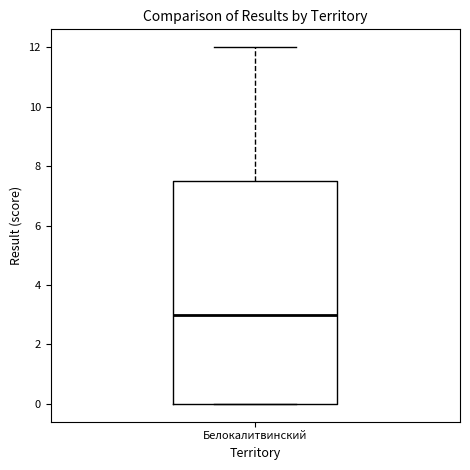

Where is the lower edge of the box for Белокалитвинский on the y-axis? The values are not printed on the chart, so give them approximately, as read against the axis.

0.0